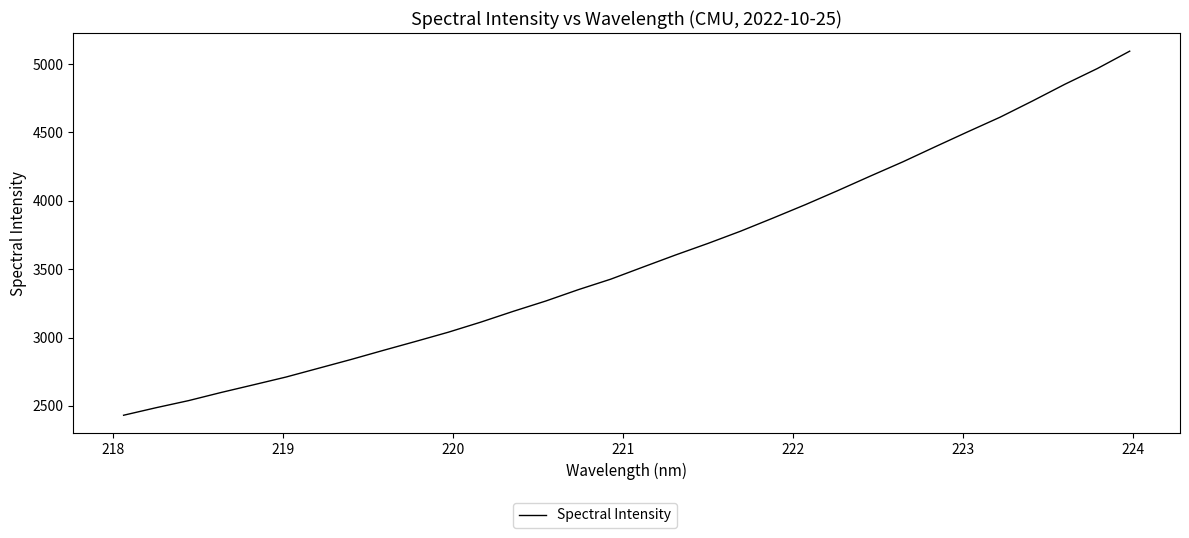

Count the number of categories in the chart.

32